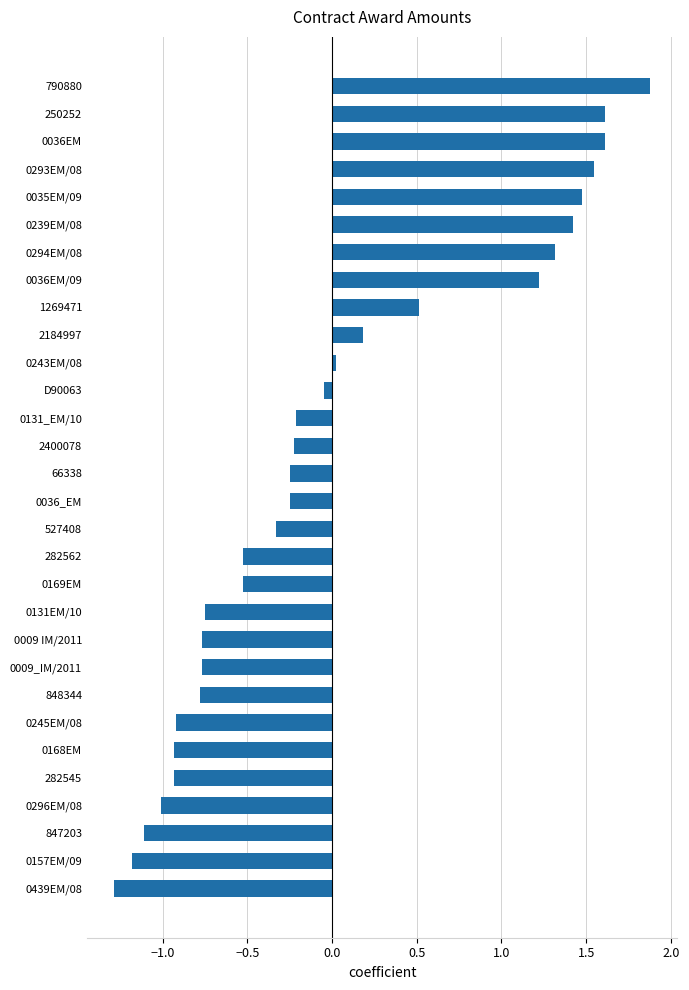

What is the smallest value displayed?

-1.3